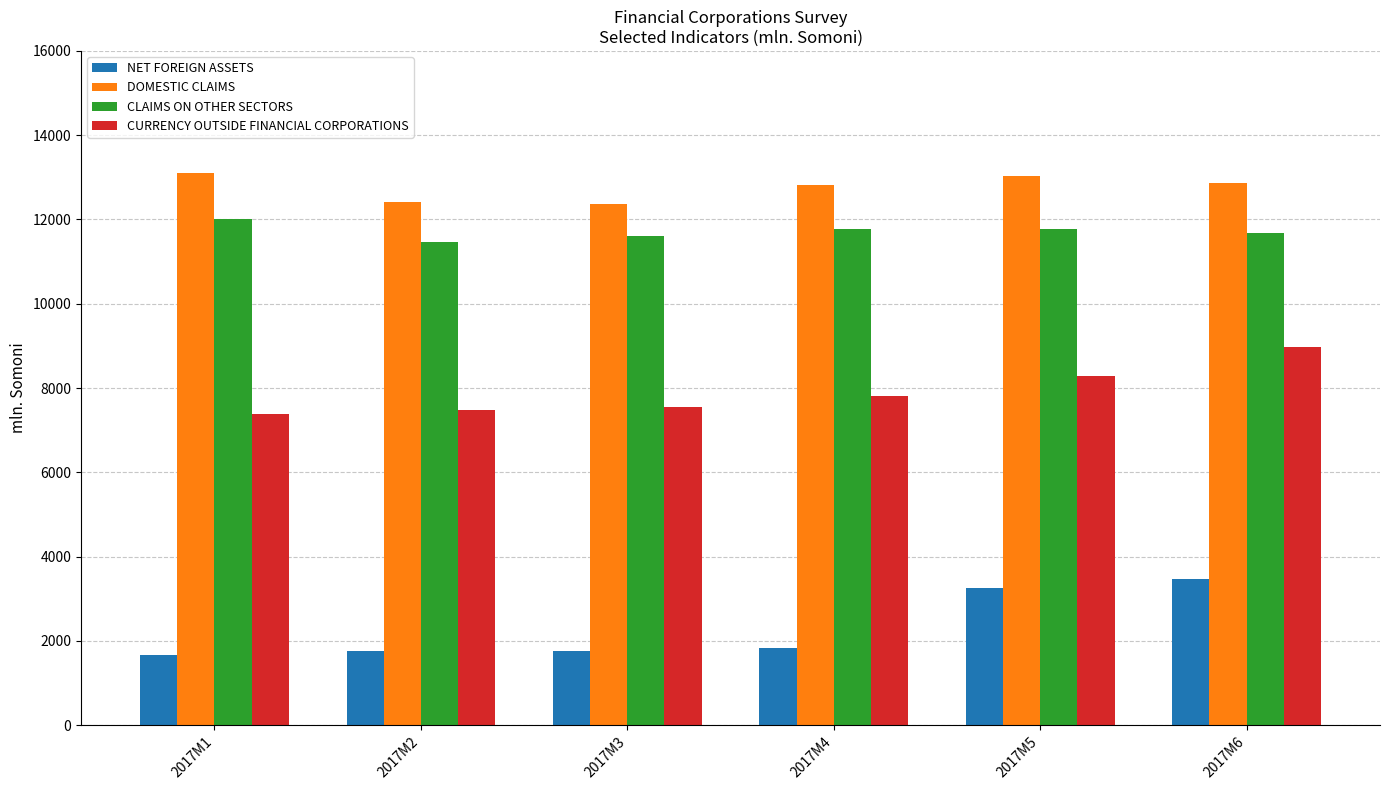

How many data points in NET FOREIGN ASSETS are less than 1832?

3